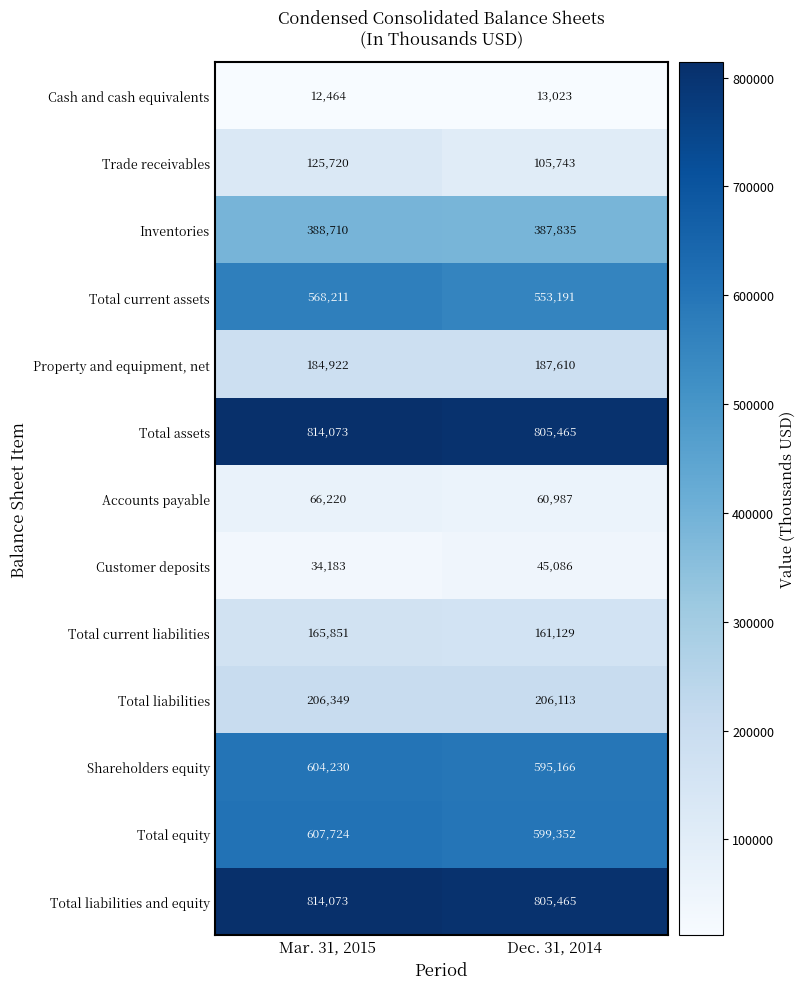

What is the total value across all series at Mar. 31, 2015?

4592730